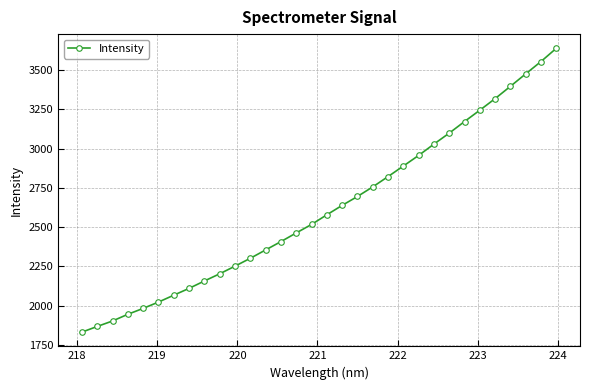

True or false: there are more than 0 points higher than both neighbors.

False